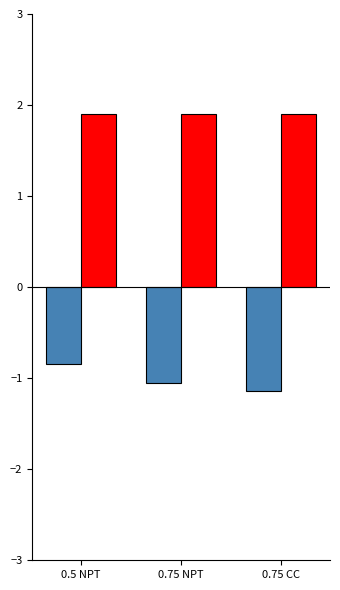

What is the total value across all series at 0.5 NPT?

1.1